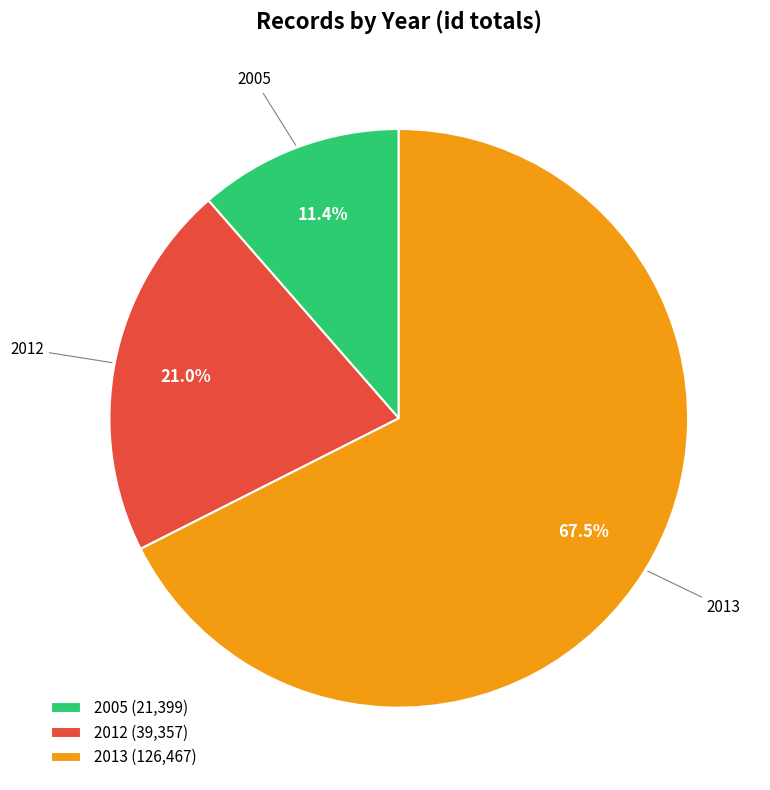

What is the smallest slice in the pie chart?

2005 (21,399)